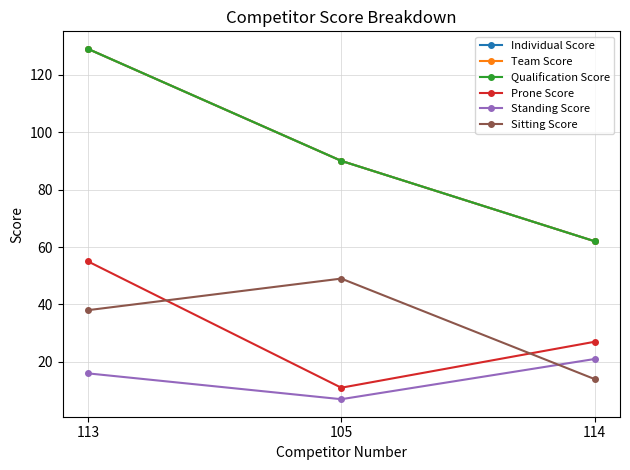

How many lines are shown in the chart?

6